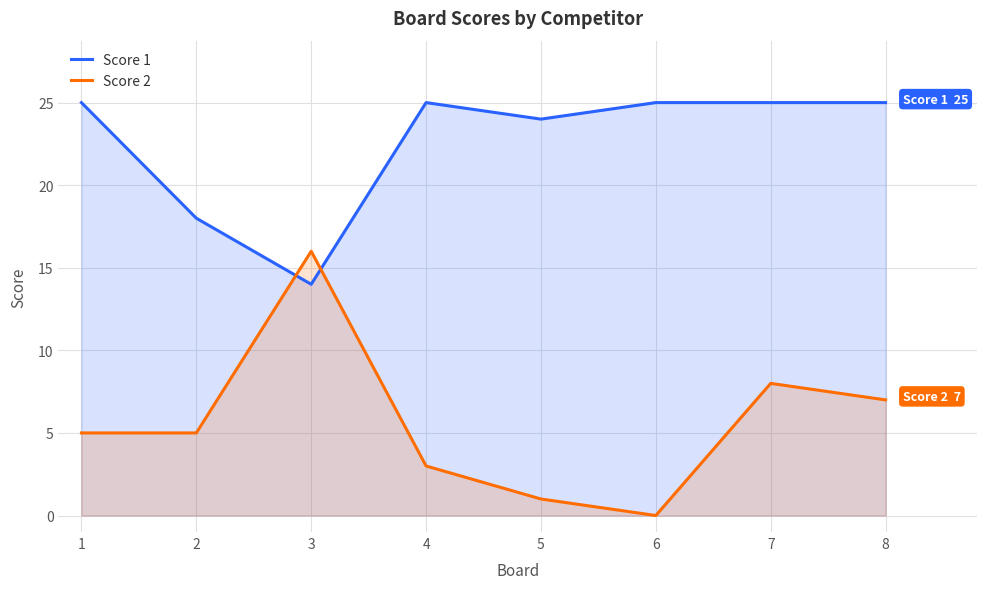

List the series in order of their peak value, highest first.

Score 1, Score 2